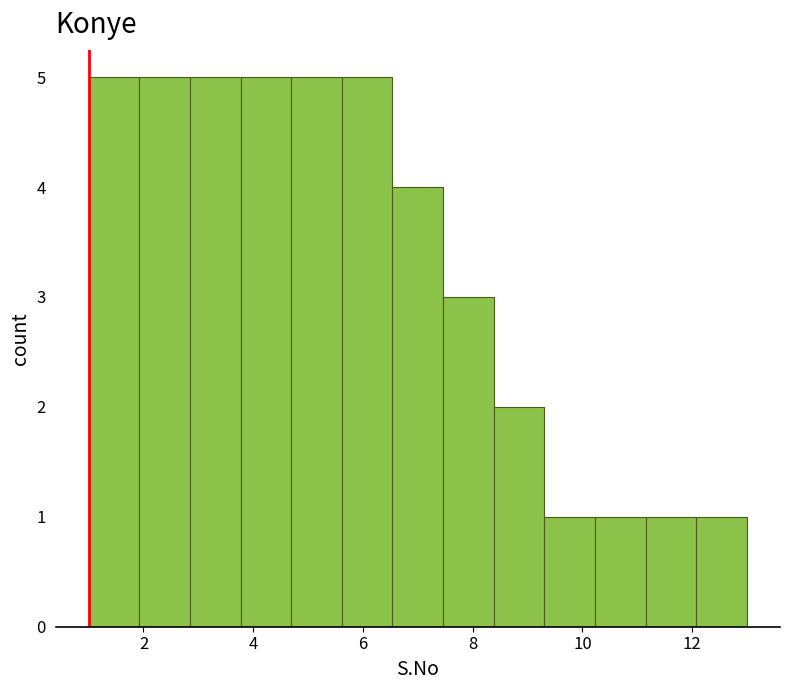

Reading left to right, transcribe this chart: for each bar, give the range it covers on the x-axis and its height. Neither the bar edges nor the heights are printed on the chart, so give them approximately, as read against the axes.

1.0 to 2.0: 5
2.0 to 2.8: 5
2.8 to 3.8: 5
3.8 to 4.6: 5
4.6 to 5.6: 5
5.6 to 6.6: 5
6.6 to 7.4: 4
7.4 to 8.4: 3
8.4 to 9.4: 2
9.4 to 10.2: 1
10.2 to 11.2: 1
11.2 to 12.0: 1
12.0 to 13.0: 1